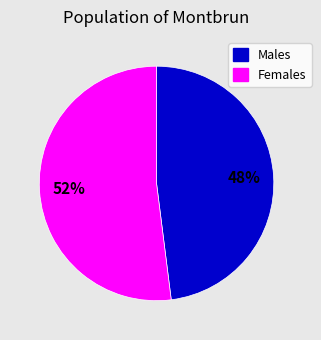

Does any single category account for the majority?

Yes